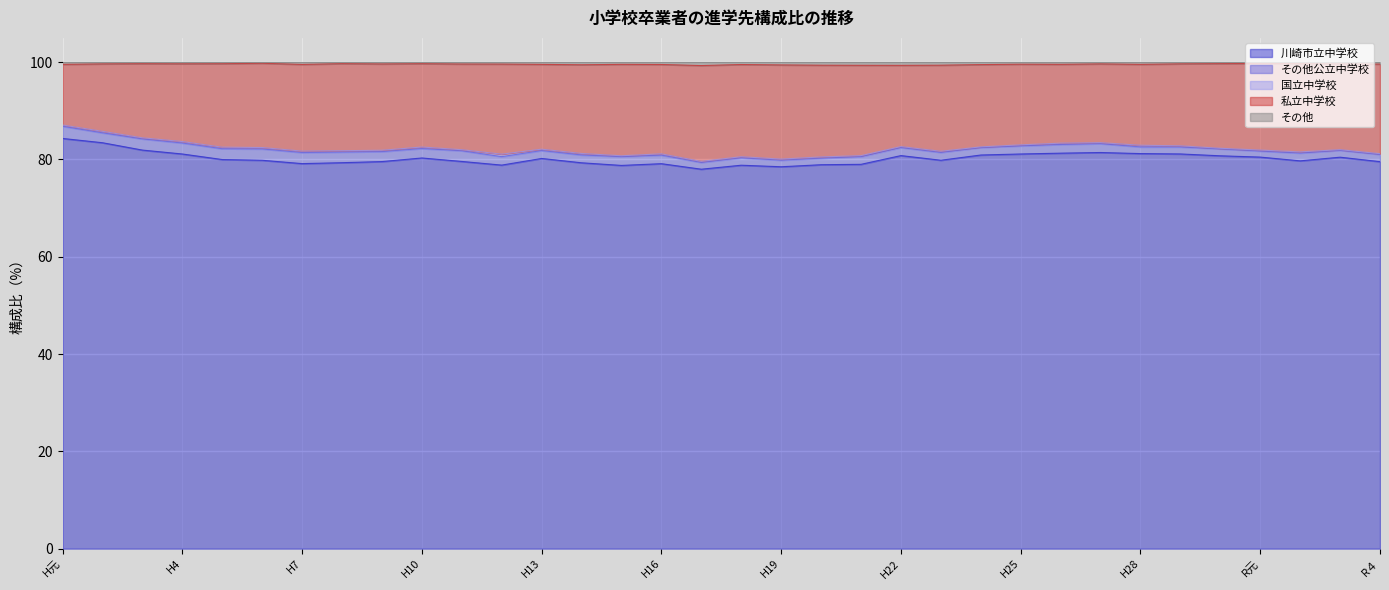

True or false: その他 and 私立中学校 intersect in this chart.

False